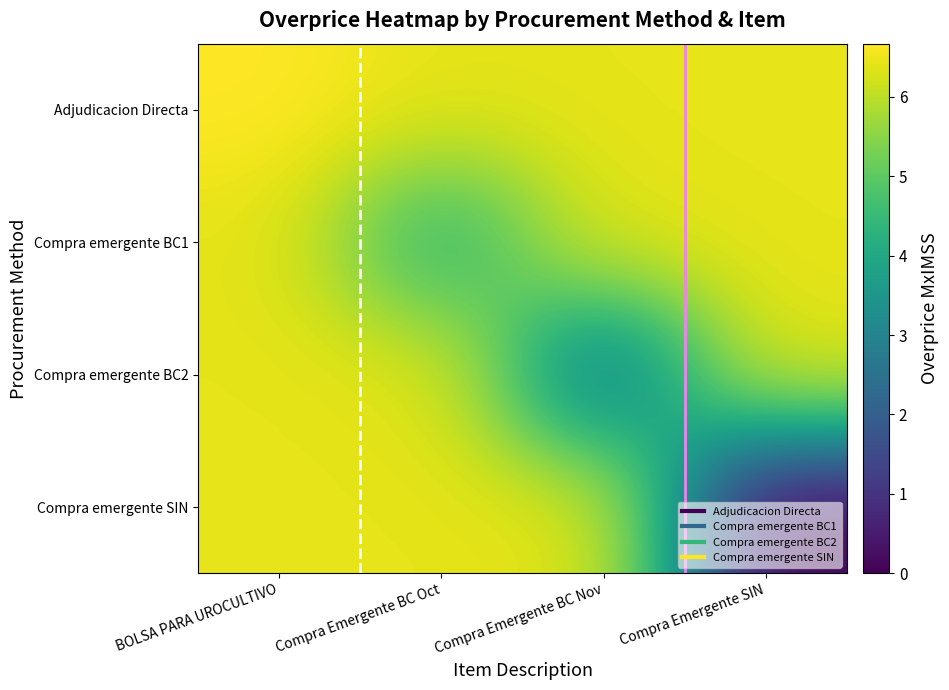

What is the spread (max minus min) of values at Compra Emergente BC Oct?

2.2